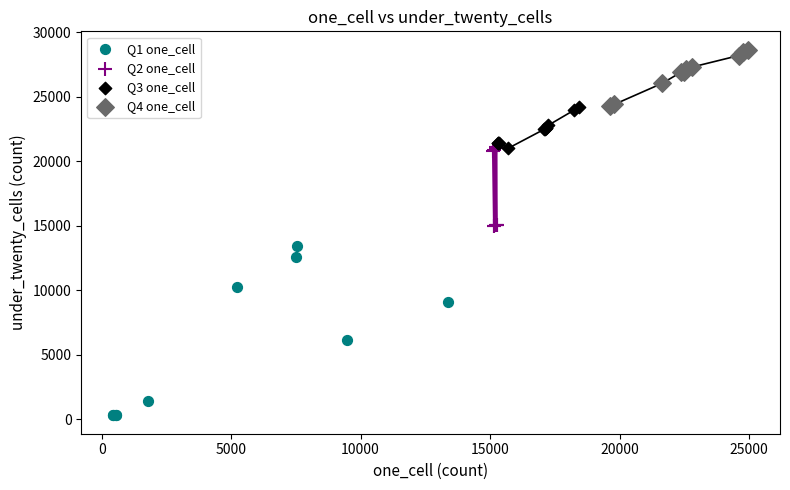

Which series has the largest Y range (max minus min)?

Q1 one_cell